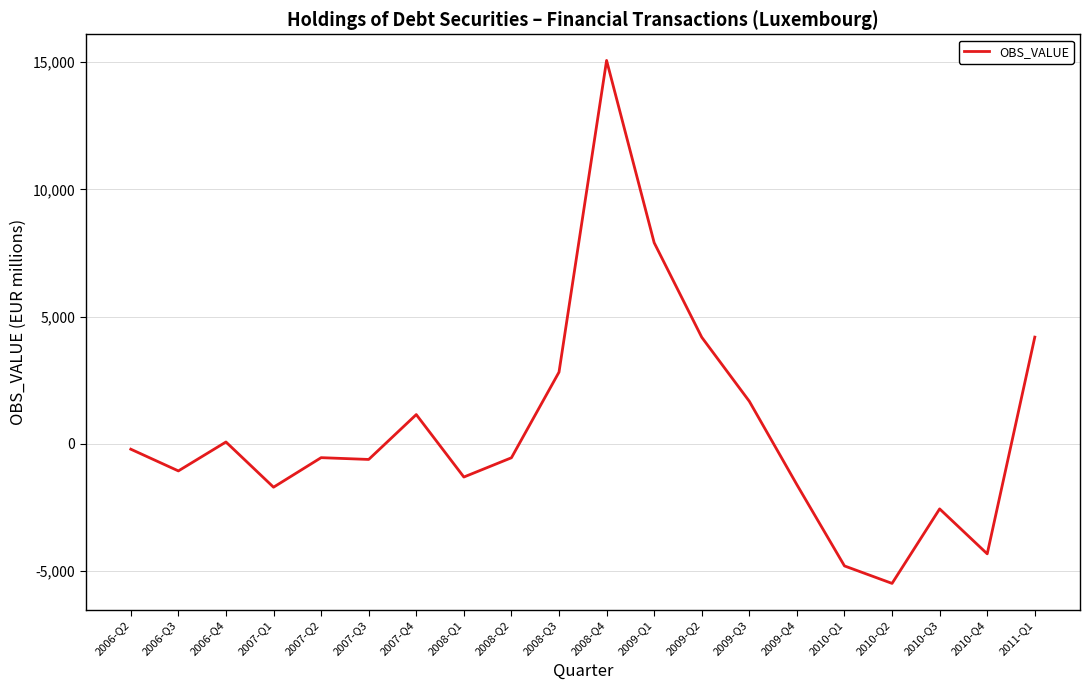

Is it true that the value at 2010-Q2 is -9790.0?

False